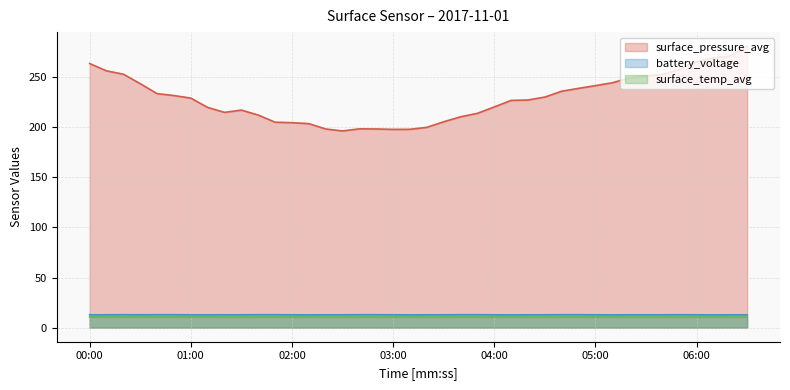

Is the value of battery_voltage at 01:10 greater than the value of surface_temp_avg at 06:20?

Yes